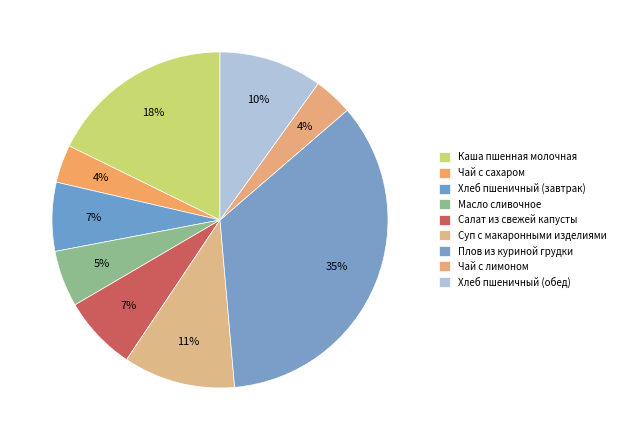

Rank the categories by value from lowest to highest.

Чай с сахаром, Чай с лимоном, Масло сливочное, Хлеб пшеничный (завтрак), Салат из свежей капусты, Хлеб пшеничный (обед), Суп с макаронными изделиями, Каша пшенная молочная, Плов из куриной грудки